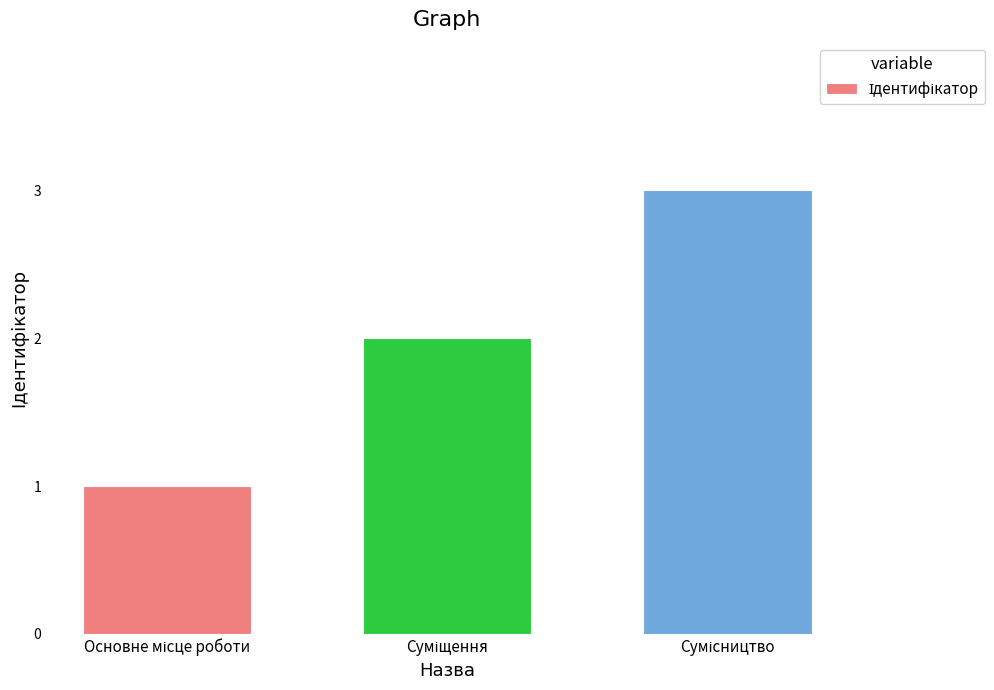

Reading right to left, transcribe all the data shown in this chart.

3	2	1